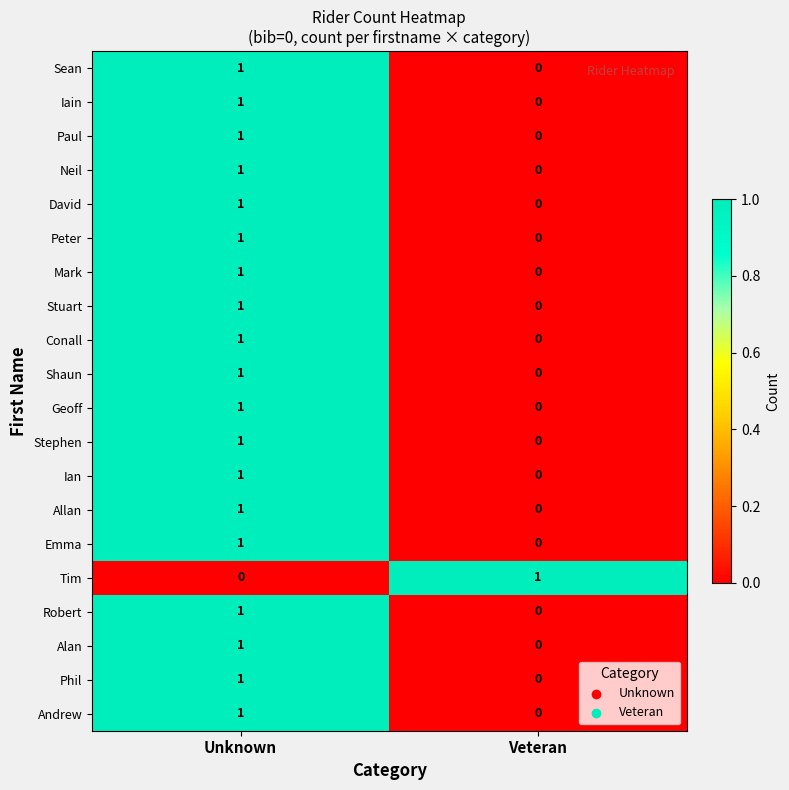

What is the difference between the highest and lowest values at Unknown?

1